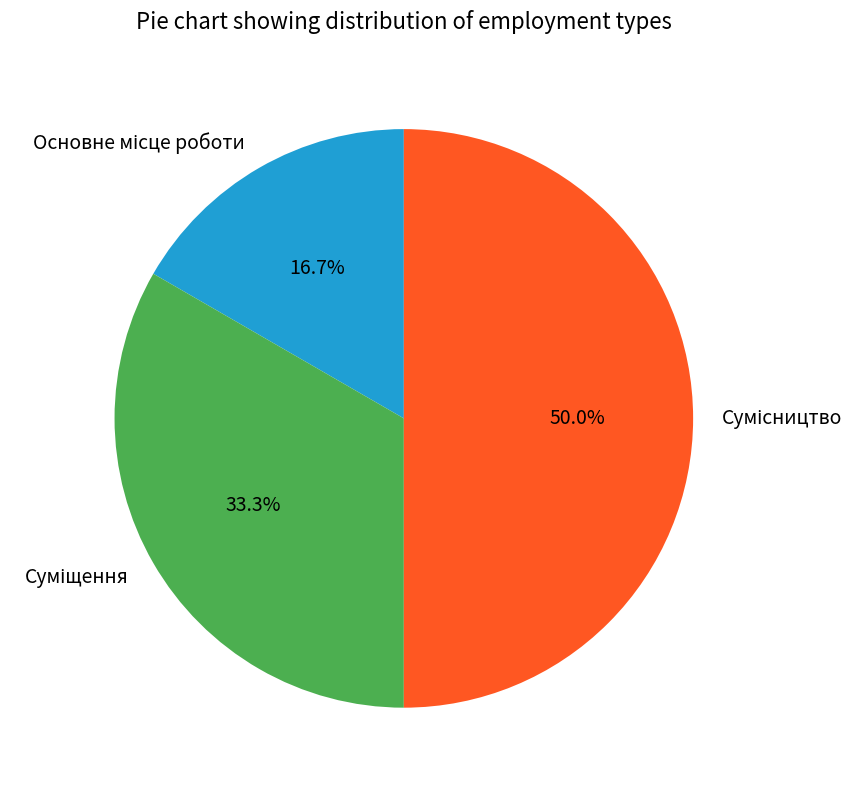

To the nearest percent, what is the difference between the Сумісництво and Основне місце роботи slice percentages?

33%